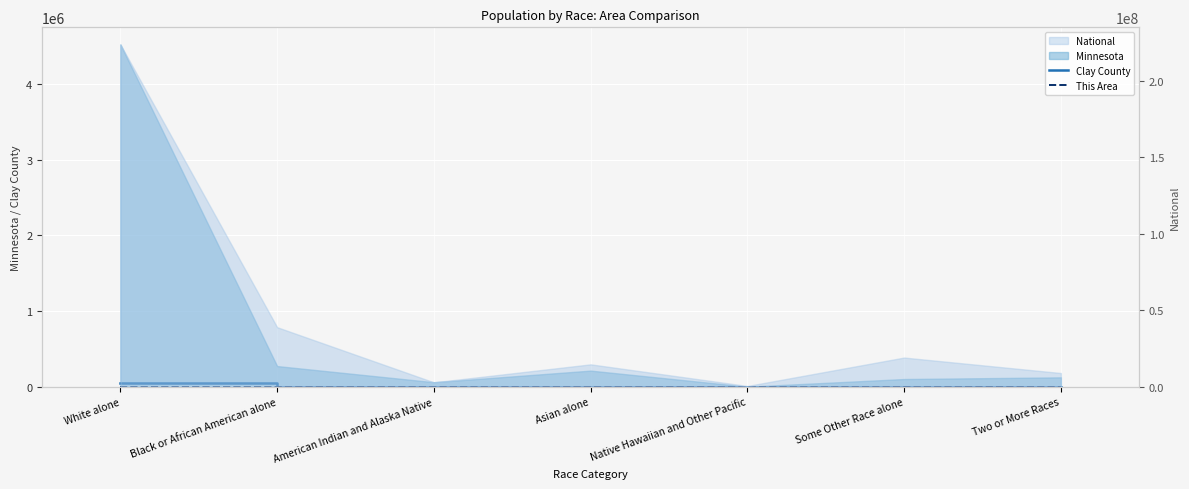

True or false: Clay County and This Area intersect in this chart.

False